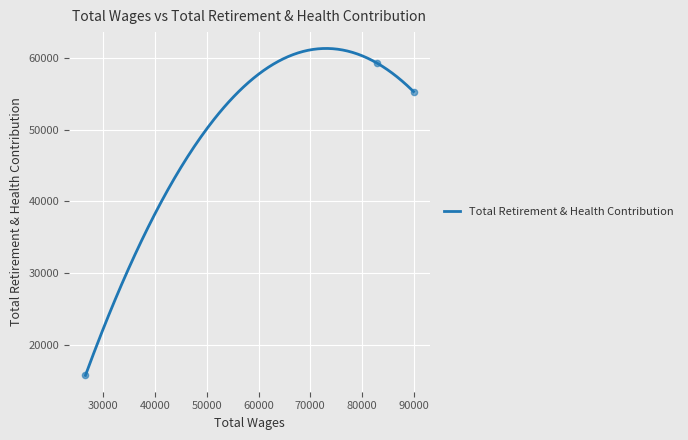

What is the change in value from 82895.0 to 26546.0?

-43528